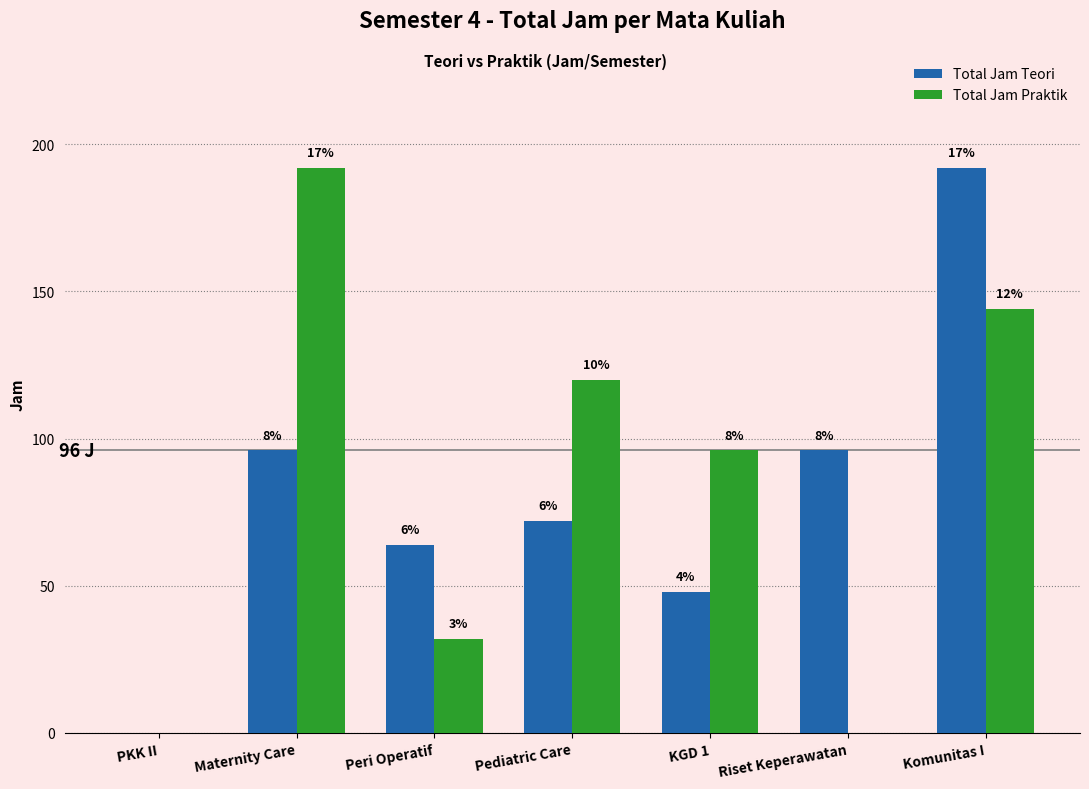

What is the label of the 1st bar from the right?

Komunitas I